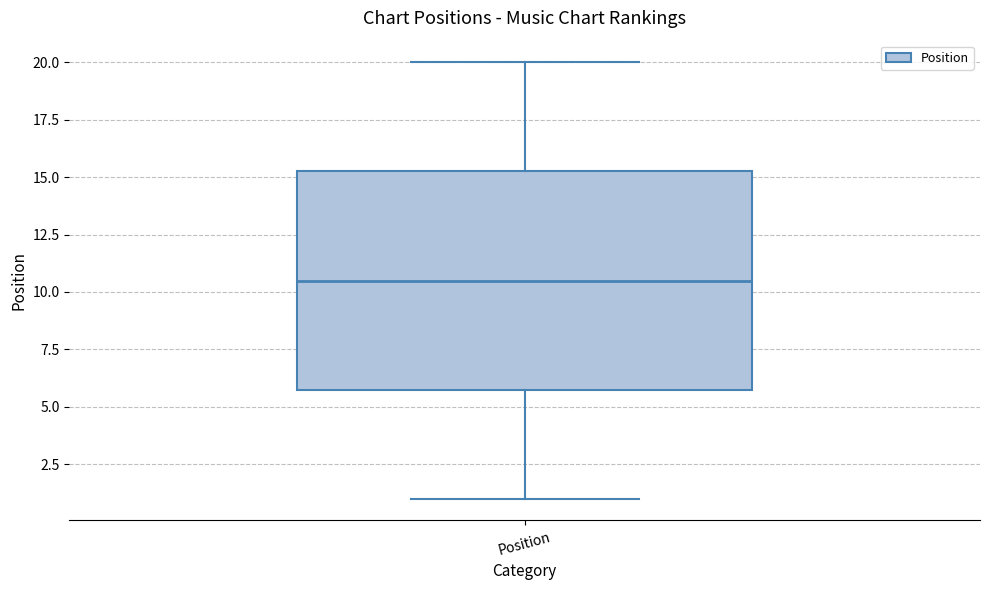

Where does the upper whisker of the box for Position end on the y-axis? The values are not printed on the chart, so give them approximately, as read against the axis.

20.0